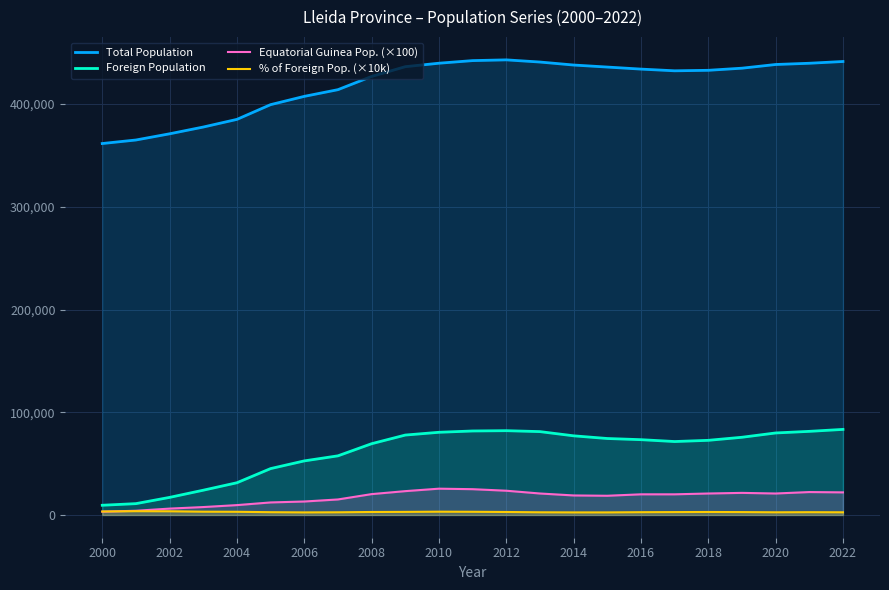

What is the minimum value shown in the chart?

2500.0